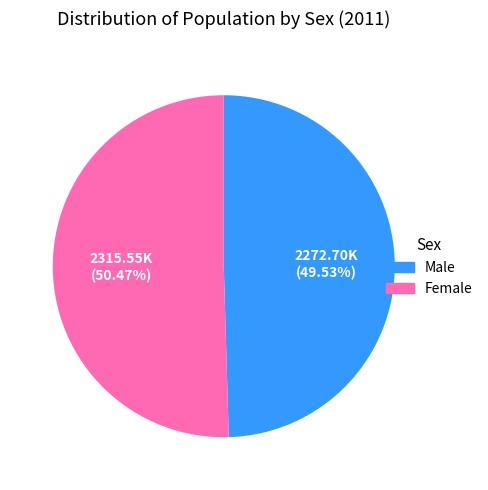

What is the ratio of the value at Female to the value at Male?

1.0